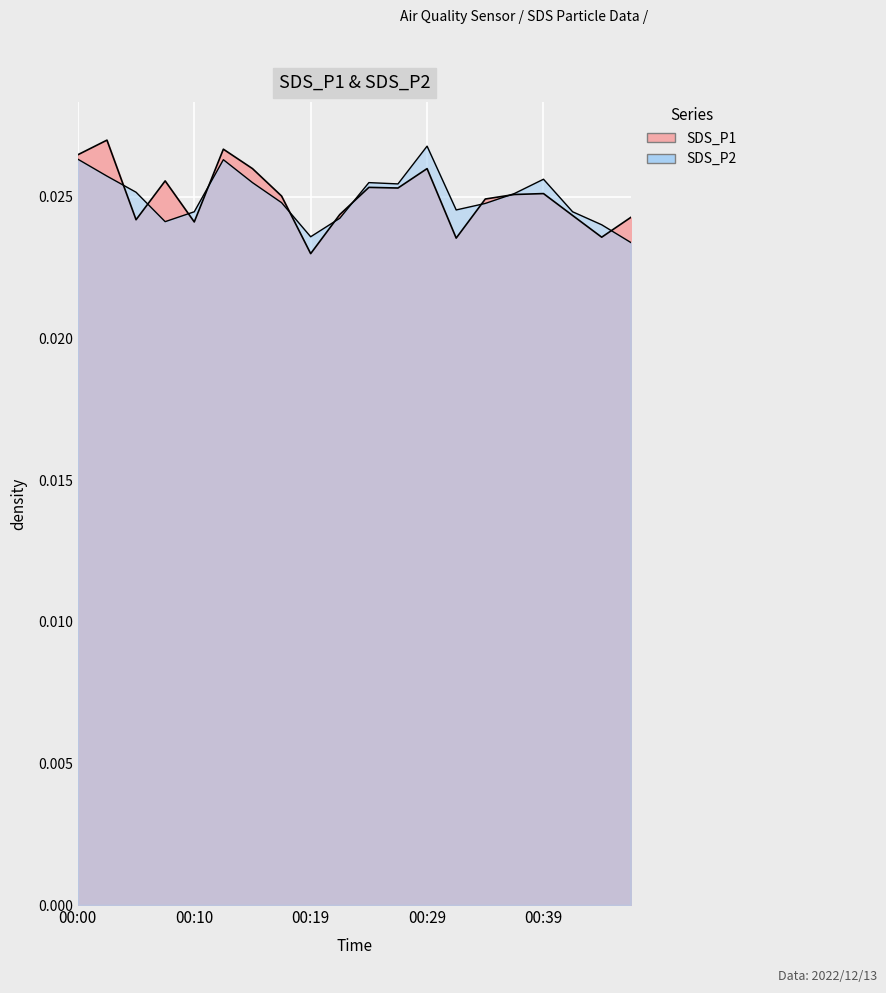

The SDS_P1 series shows 0.0 at 00:07. True or false?

True